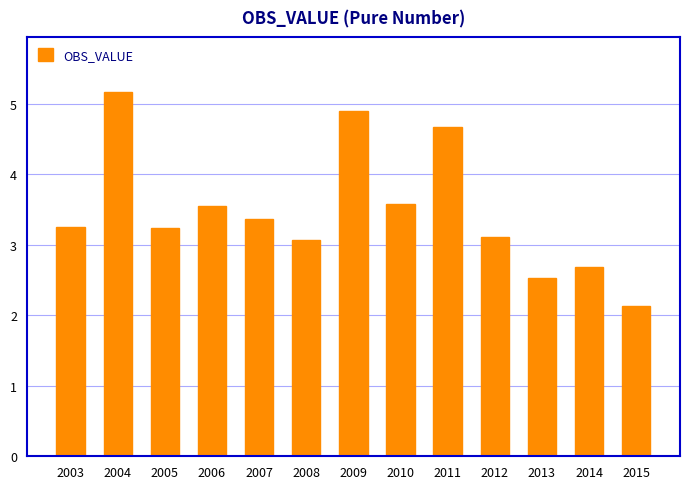

The value at 2004 is 8.9. True or false?

False